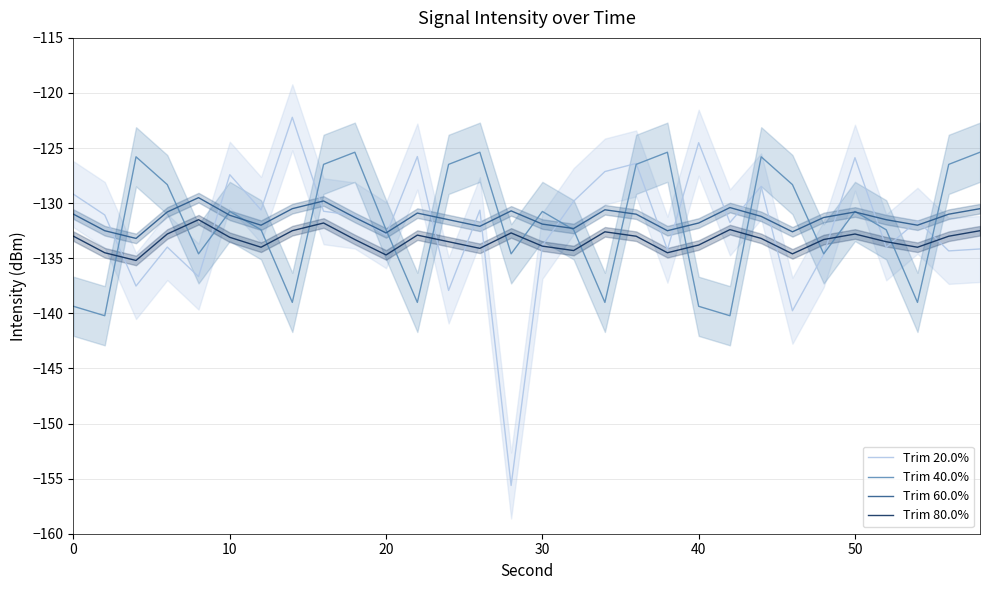

The value of Trim 20.0% at 0 is -222.8. True or false?

False